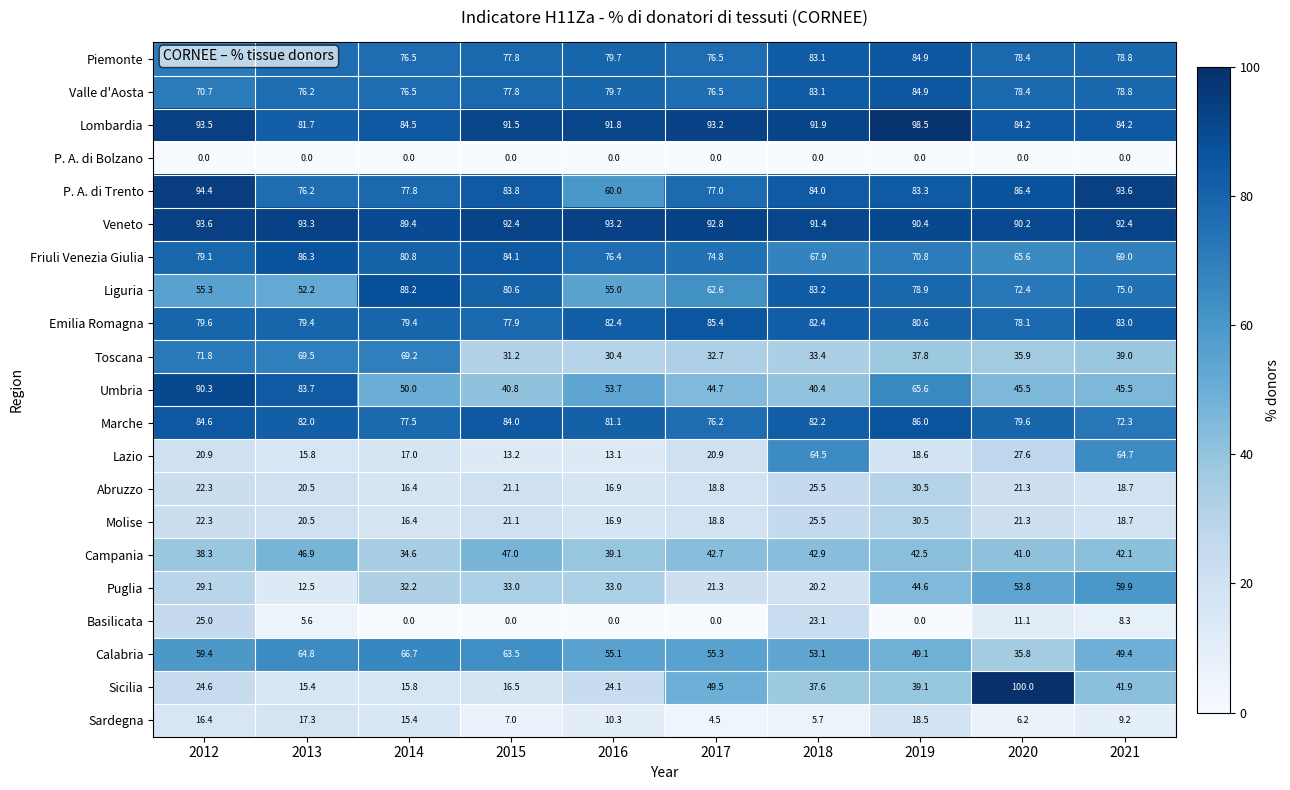

At which label does Sardegna reach its peak?

2019